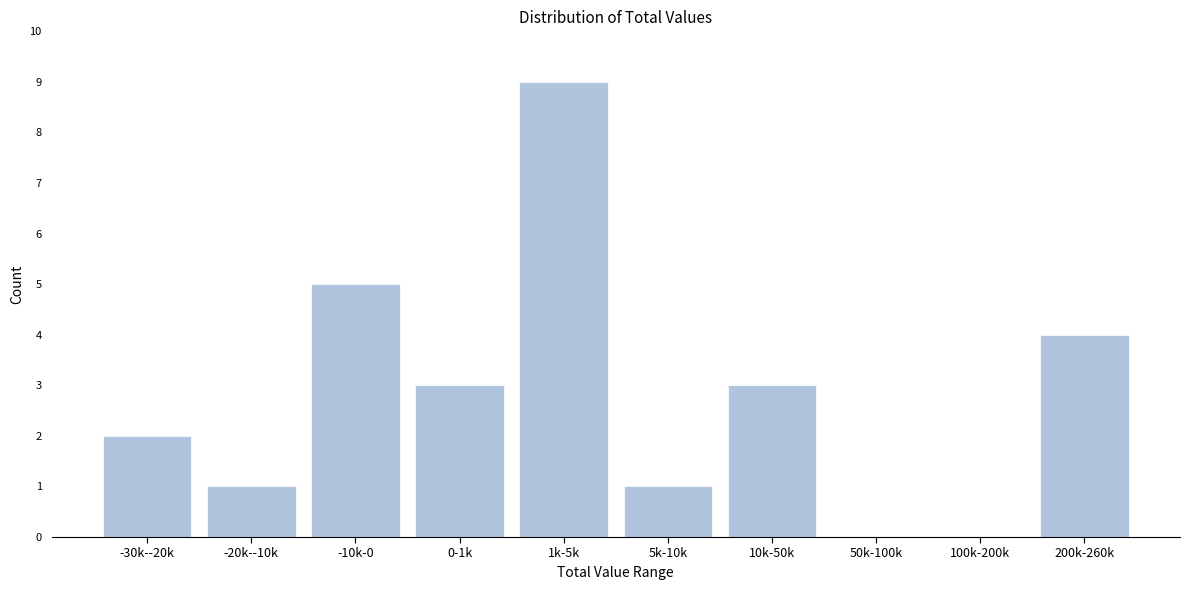

Reading right to left, list all the values displayed in this chart.

200k-260k=4	100k-200k=0	50k-100k=0	10k-50k=3	5k-10k=1	1k-5k=9	0-1k=3	-10k-0=5	-20k--10k=1	-30k--20k=2